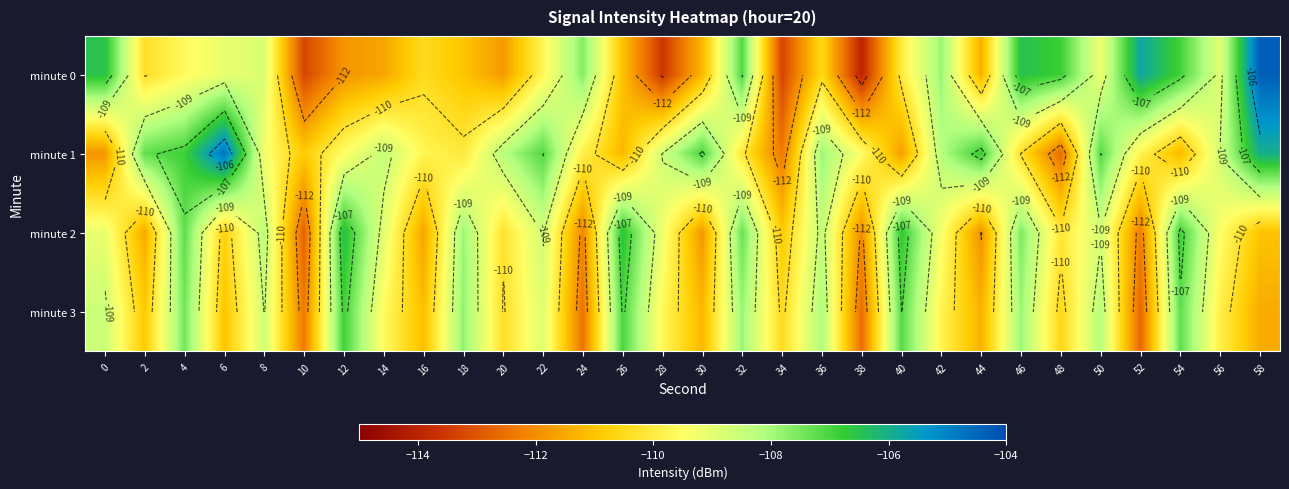

What is the maximum value for minute 3?

-106.9